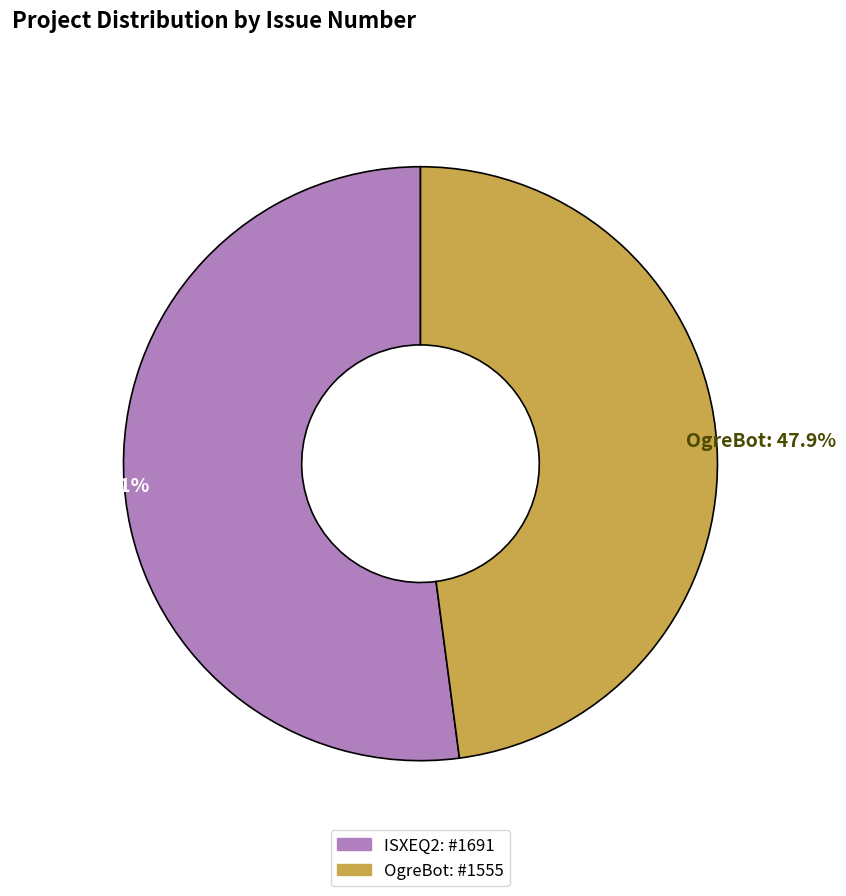

To the nearest percent, what is the difference between the ISXEQ2 and OgreBot slice percentages?

4%